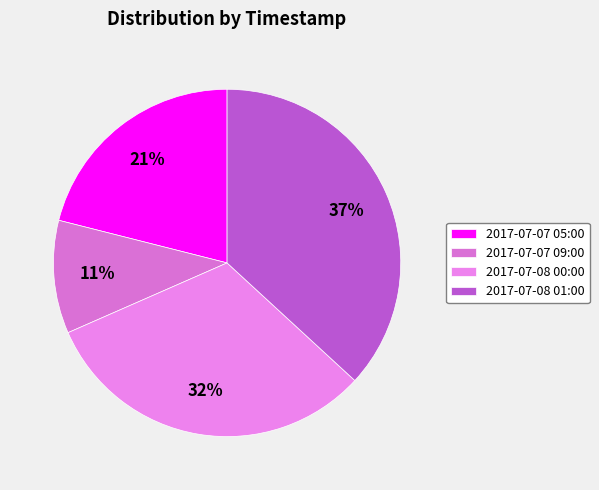

How many slices are in this pie chart?

4